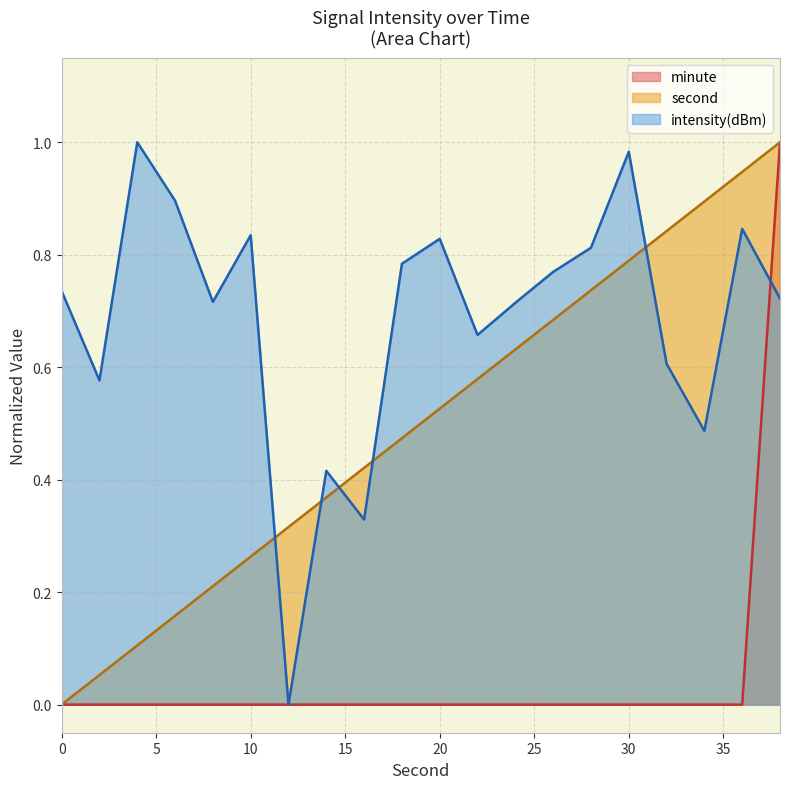

How many lines are shown in the chart?

3